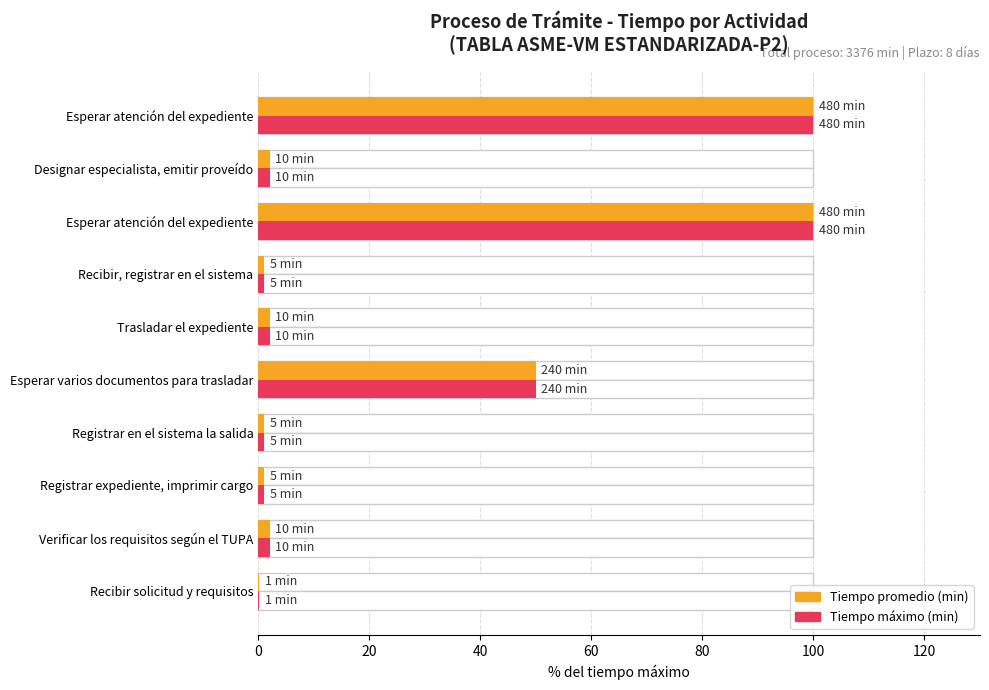

What is the total value across all series at Trasladar el expediente?

4.2